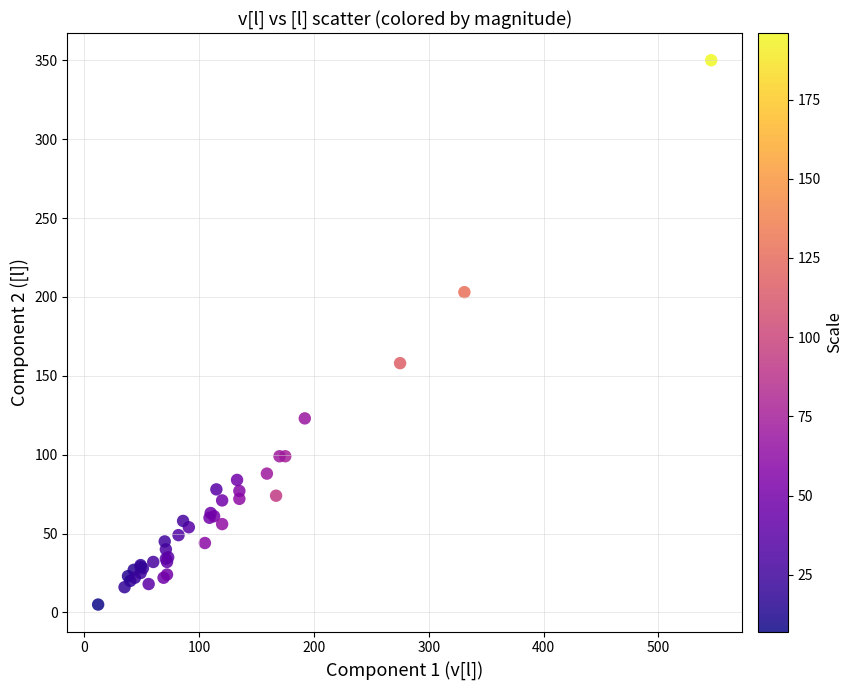

What Y value in the scatter plot is closest to 177?

158